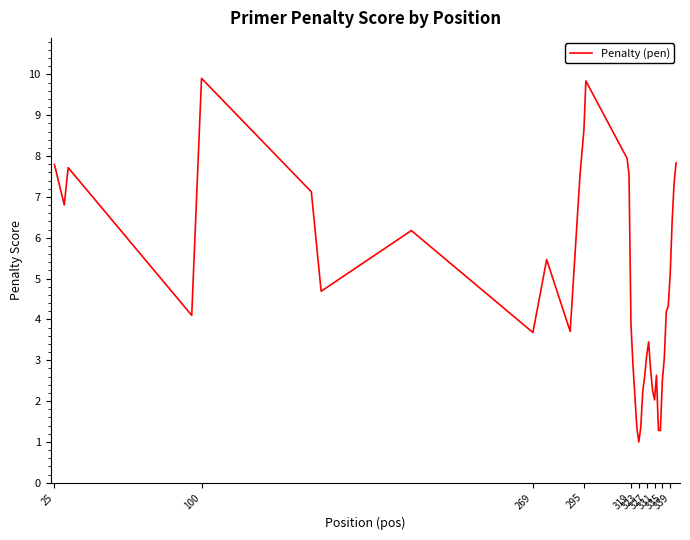

What is the minimum value shown in the chart?

1.0